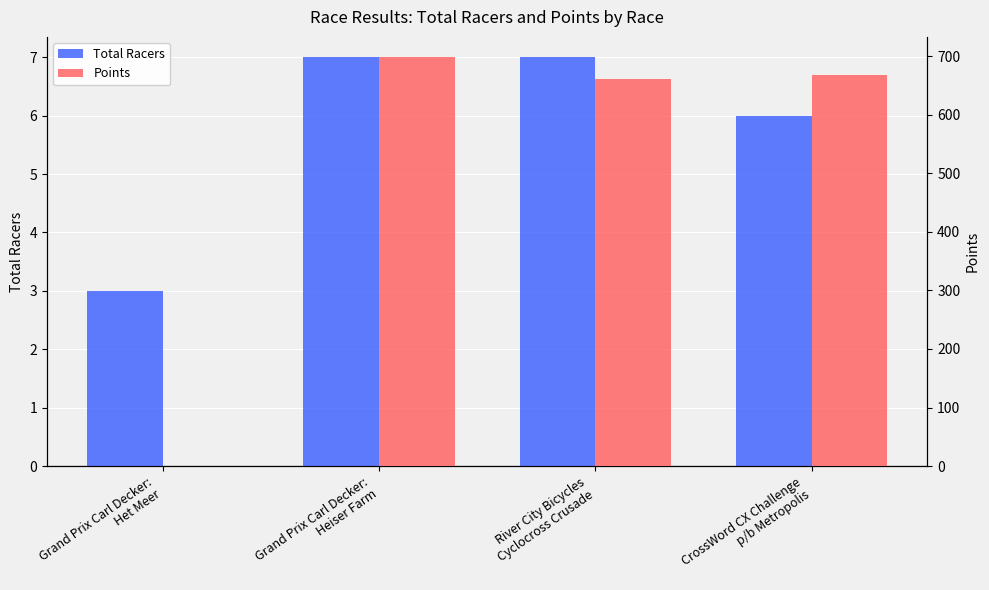

What position from the left is Grand Prix Carl Decker:
Heiser Farm?

2